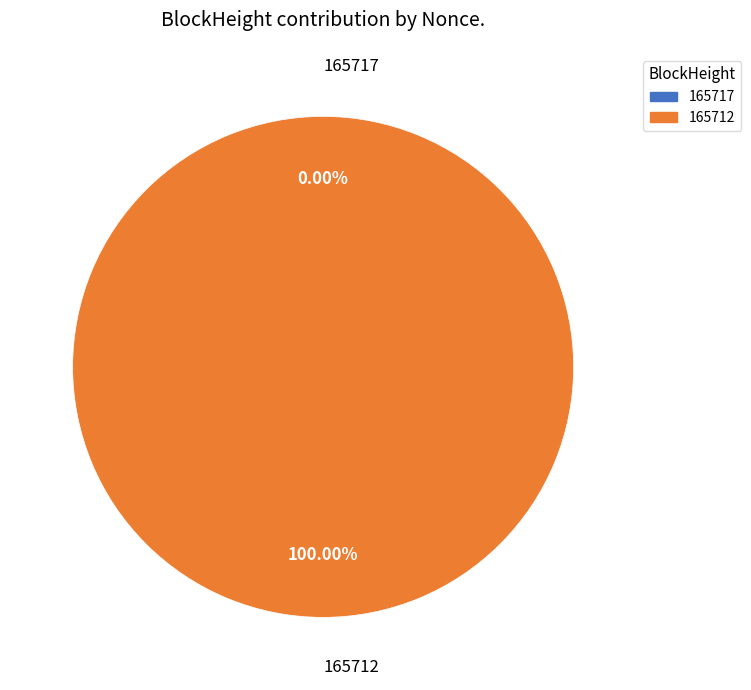

Do 165717 and 165712 together represent more than half of the pie?

Yes